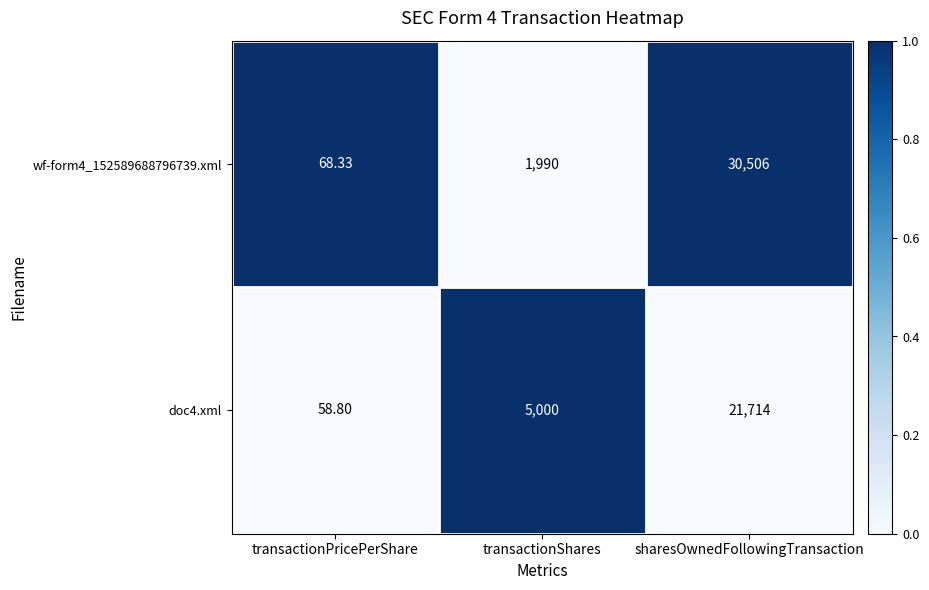

Rank the series by their average value, from highest to lowest.

wf-form4_152589688796739.xml, doc4.xml